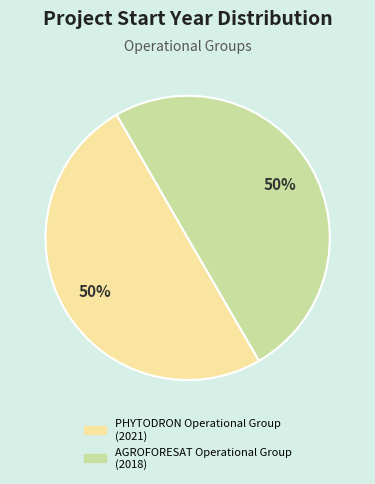

The AGROFORESAT Operational Group slice represents 50% of the pie. True or false?

True